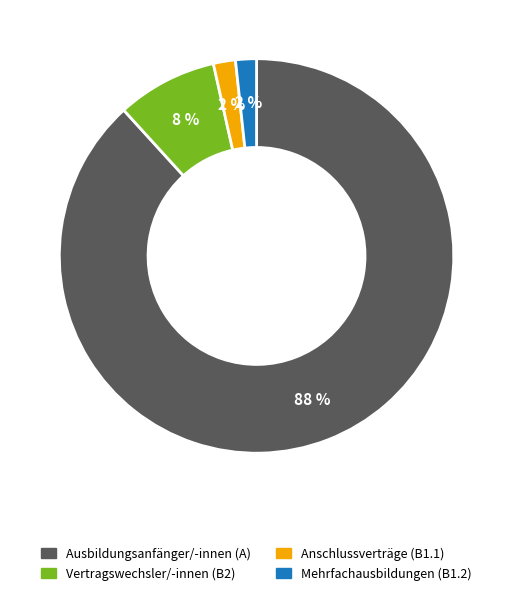

What percentage is the Ausbildungsanfänger/-innen (A) slice, to the nearest percent?

88%